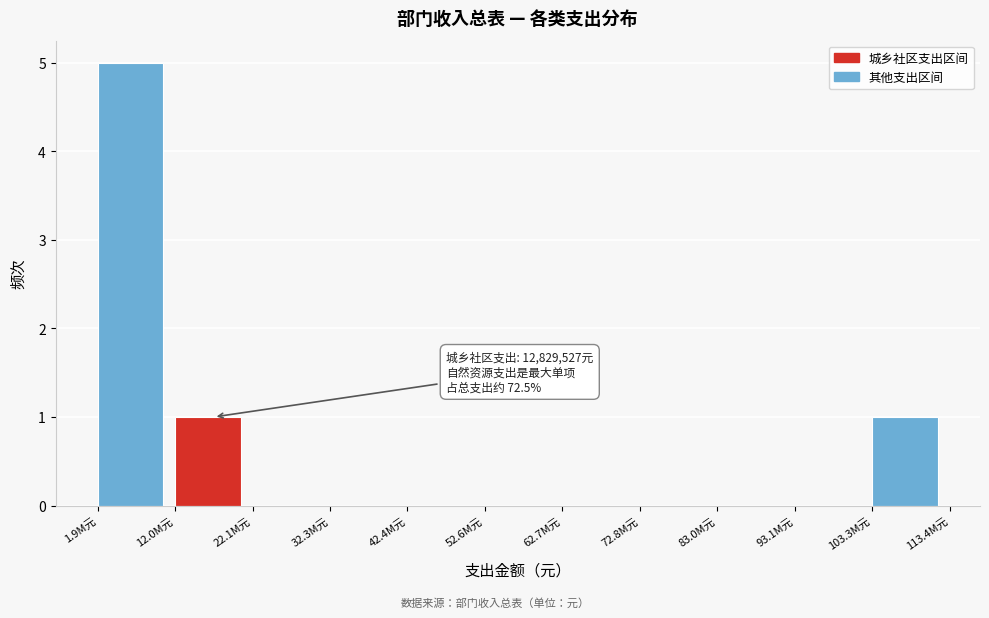

Reading left to right, list all the values displayed in this chart.

1.9M元=5	12.0M元=1	22.1M元=0	32.3M元=0	42.4M元=0	52.6M元=0	62.7M元=0	72.8M元=0	83.0M元=0	93.1M元=0	103.3M元=1